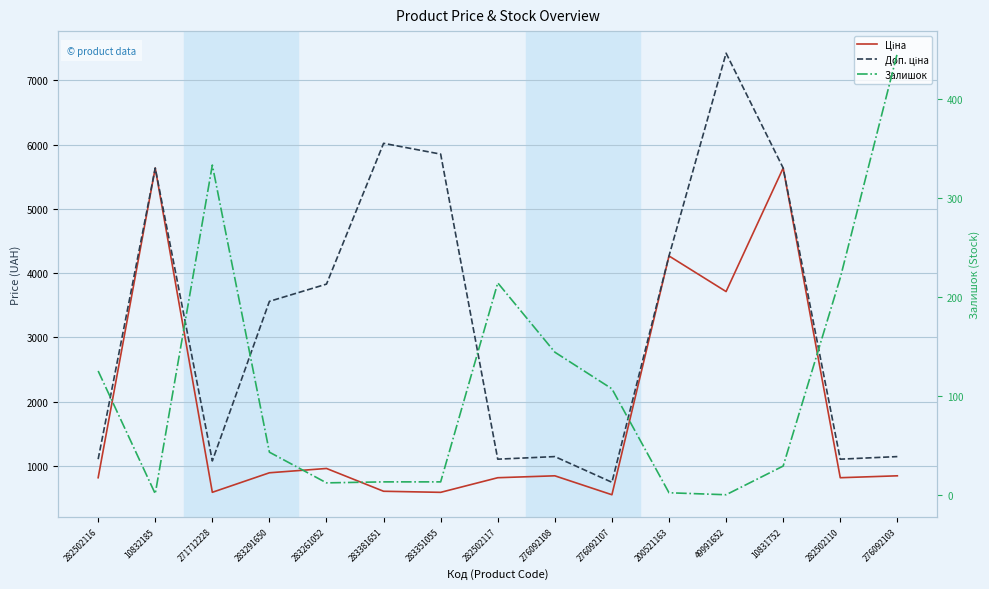

What are all the series names shown in the legend?

Ціна, Доп. ціна, Залишок